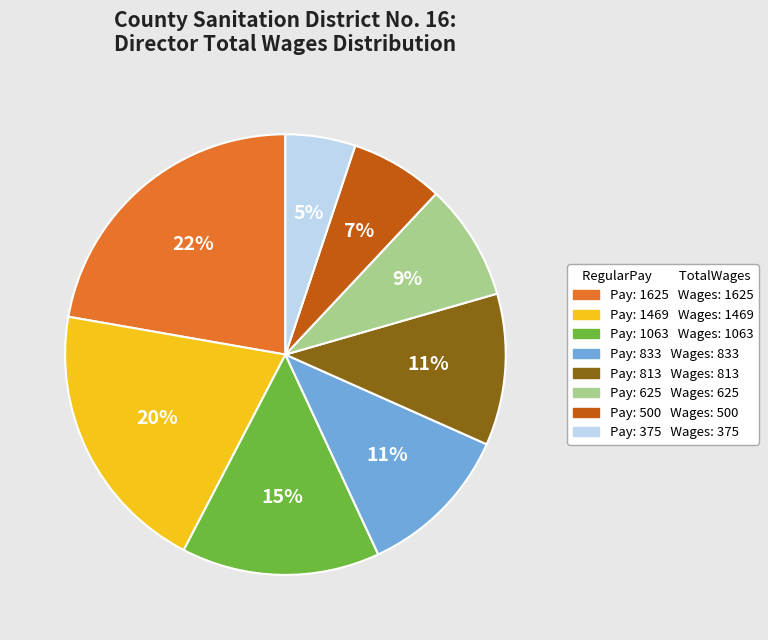

Is there a majority slice in this chart?

No